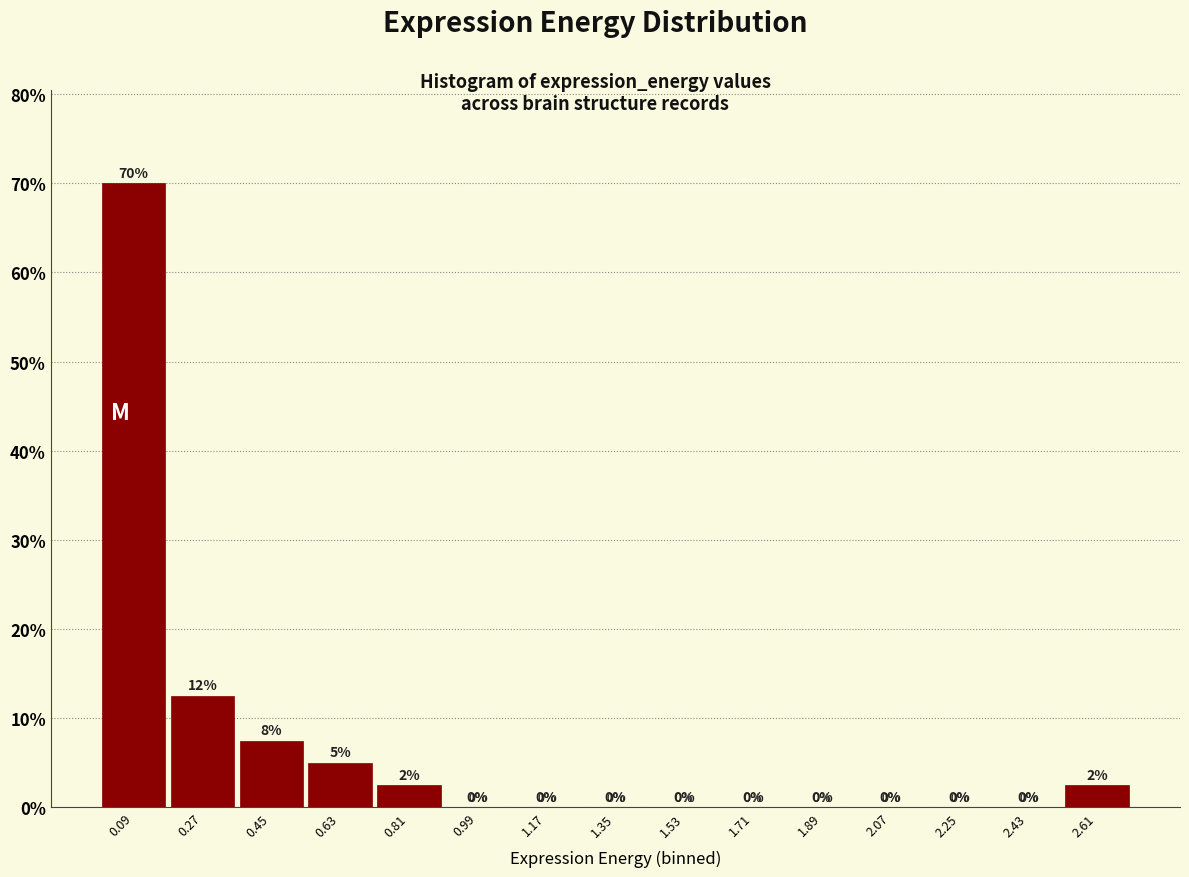

Over which range of the x-axis is the bar tallest?

0.00 to 0.18